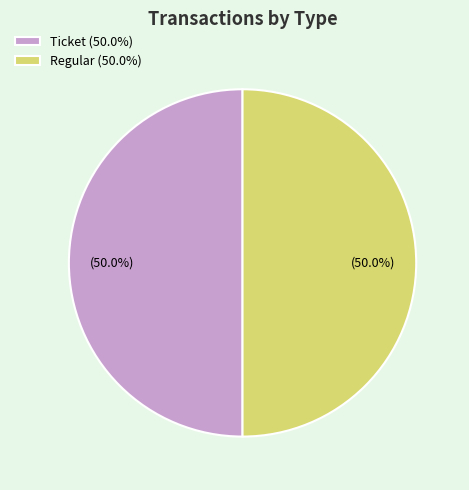

Combined, do Ticket (50.0%) and Regular (50.0%) account for over 50%?

Yes